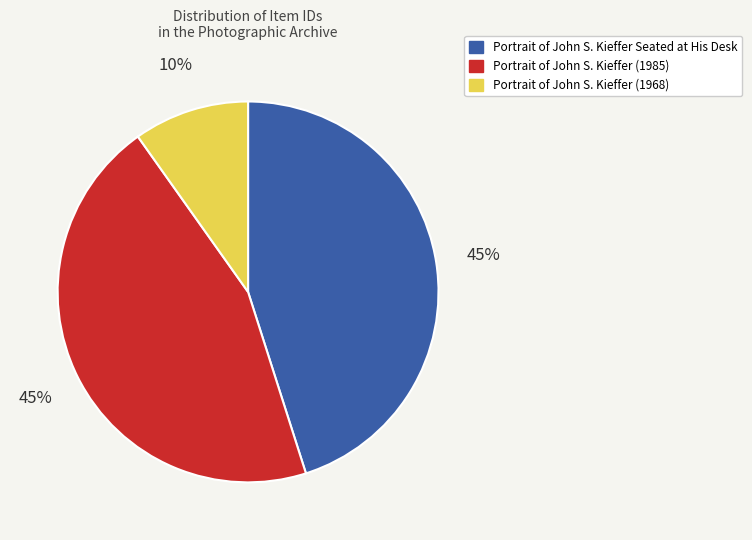

What percentage is the Portrait of John S. Kieffer (1968) slice, to the nearest percent?

10%